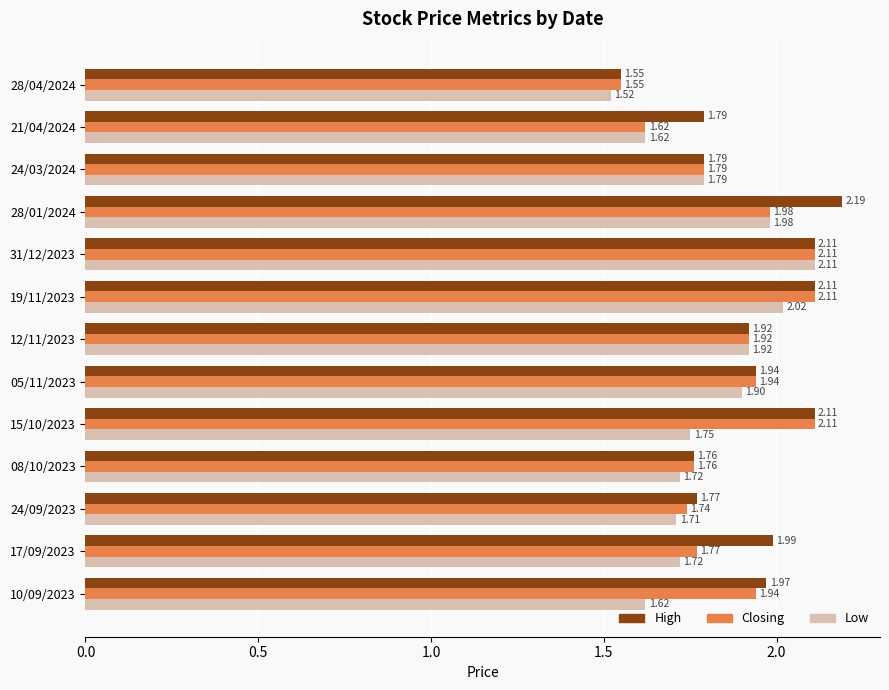

What is the total value across all series at 19/11/2023?

6.2